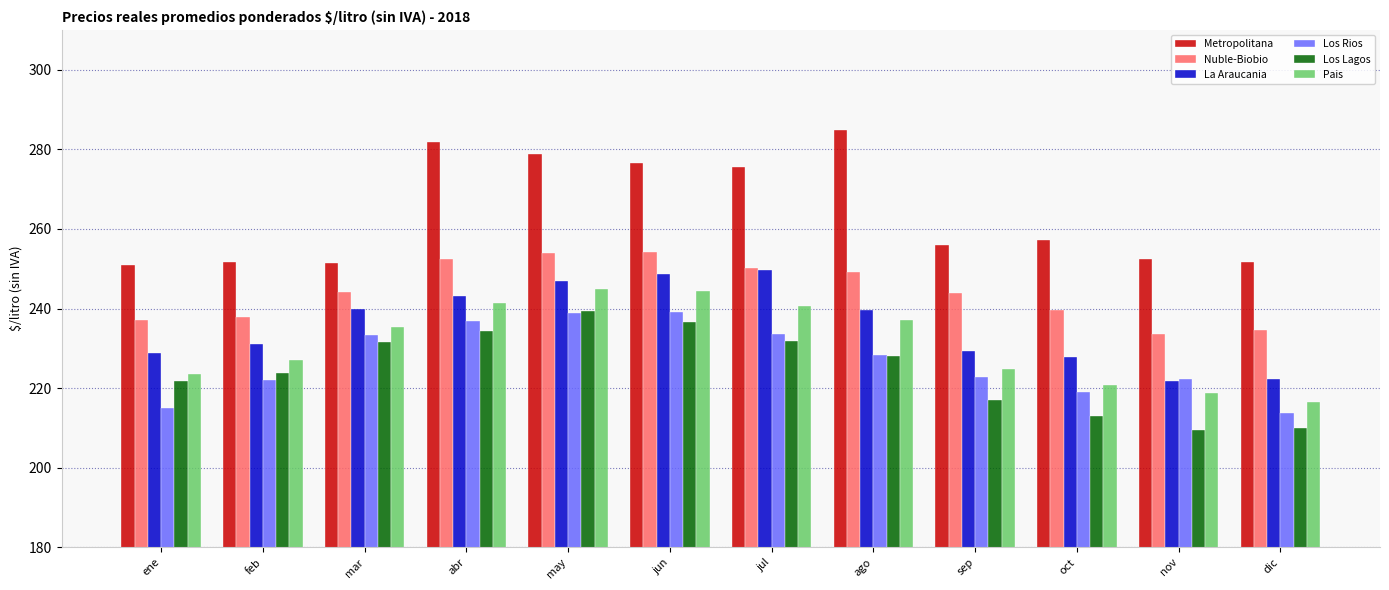

How many series are shown in this chart?

6